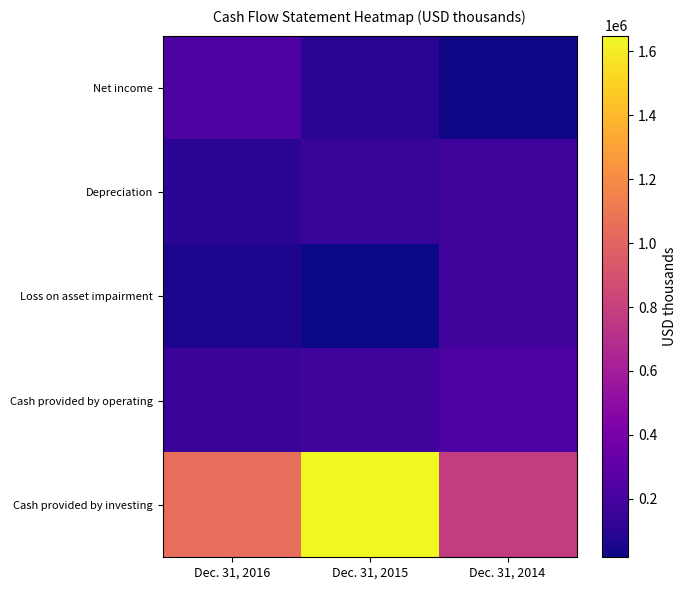

At which category is the sum across all series the highest?

Dec. 31, 2015